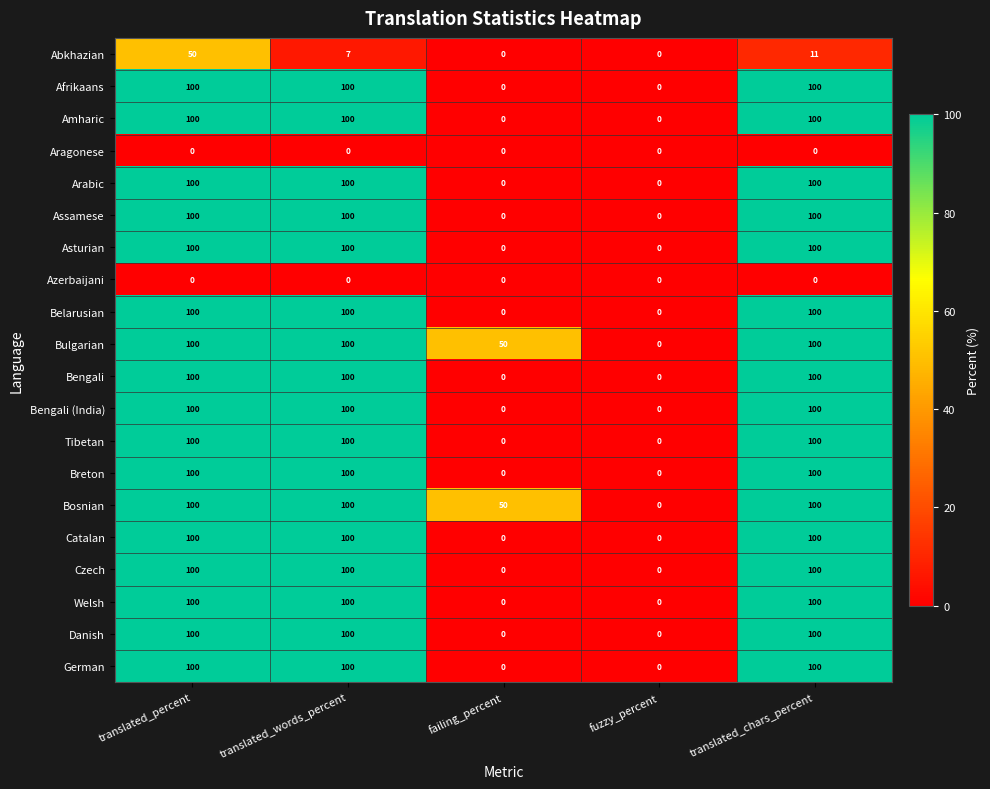

How many positive values does the Bengali (India) series have?

3